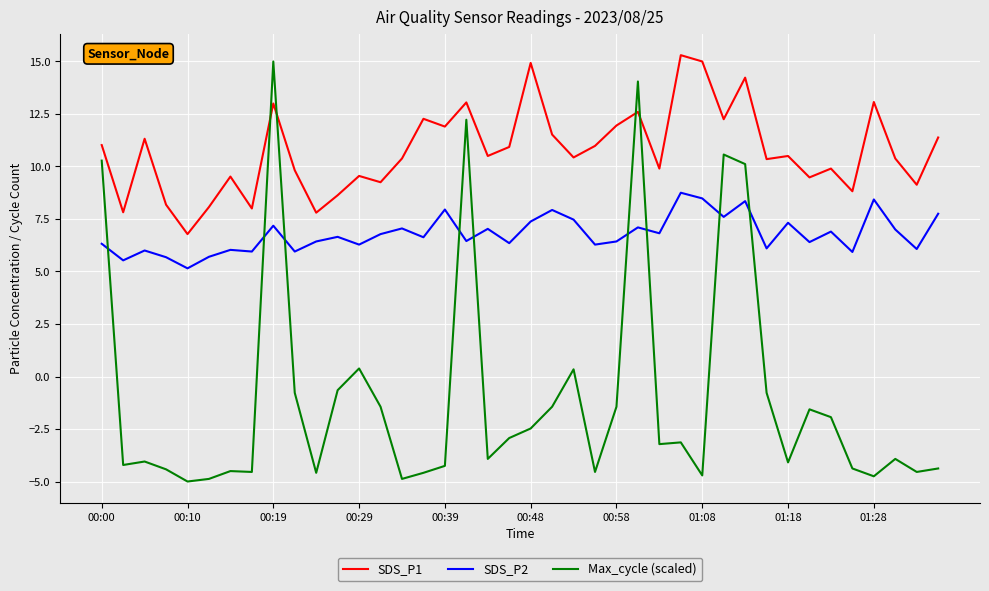

What is the minimum value for Max_cycle (scaled)?

-5.0